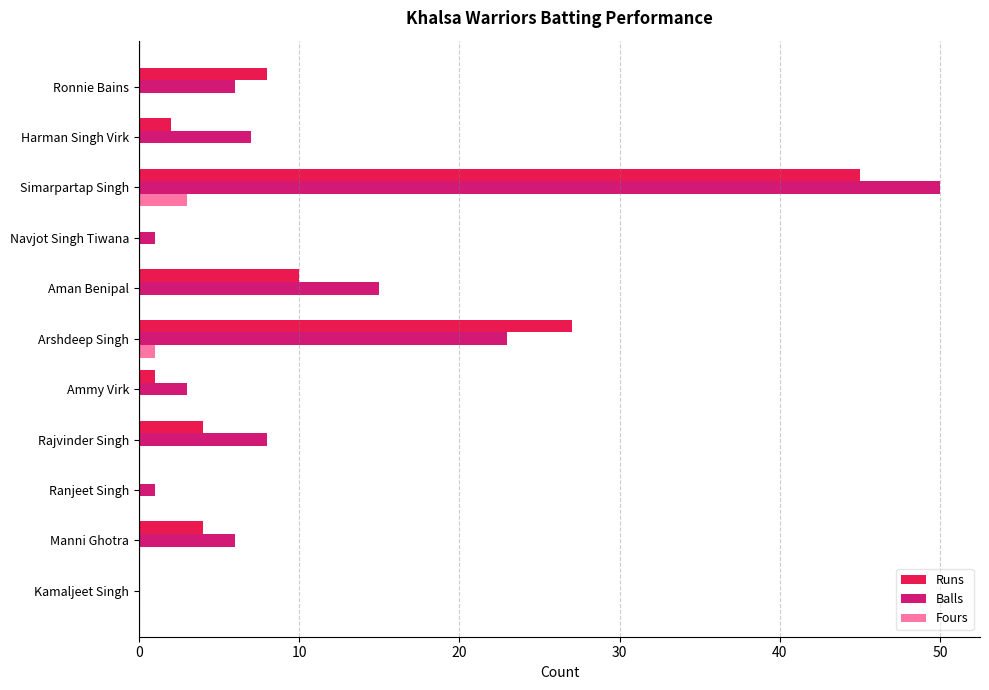

What is the maximum value shown in the chart?

50